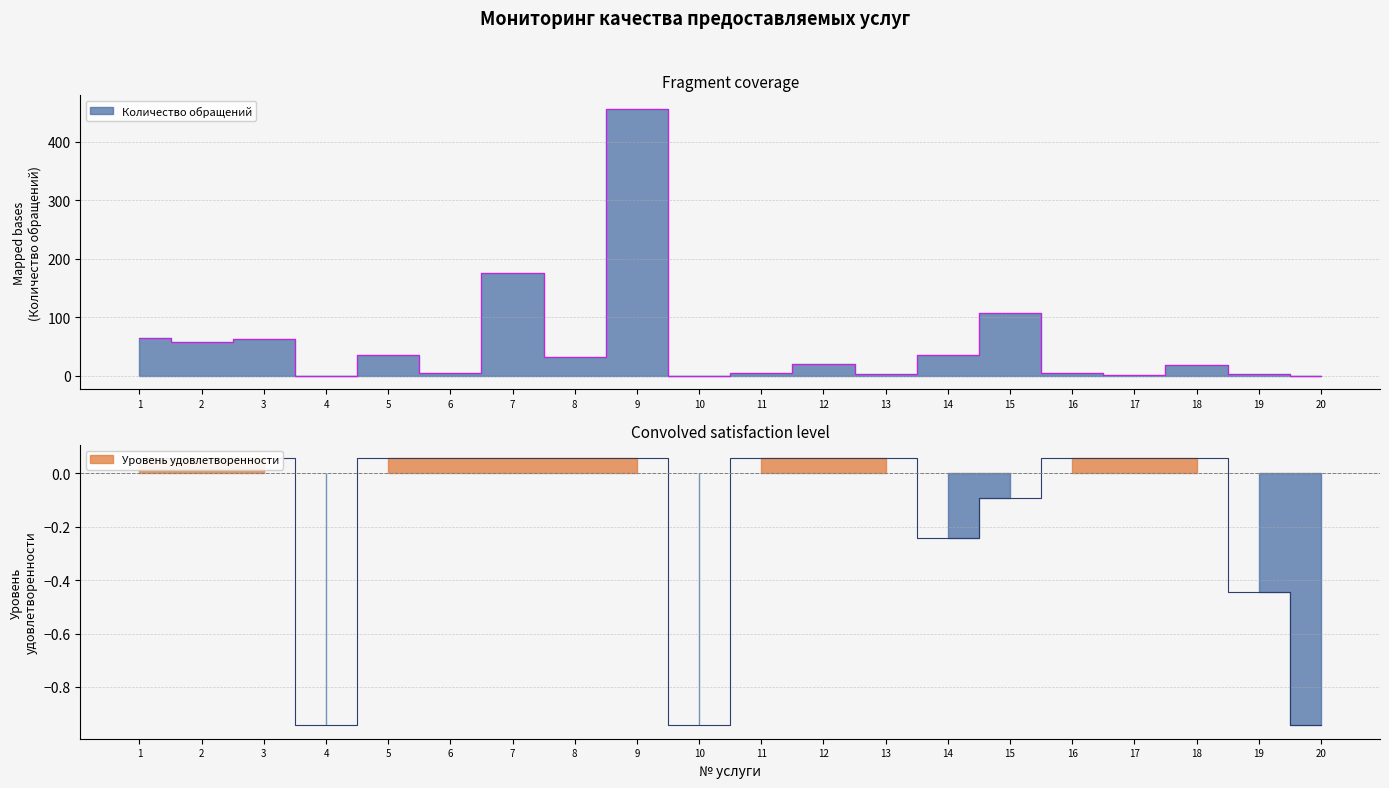

The Количество обращений series shows 32.0 at 8. True or false?

True